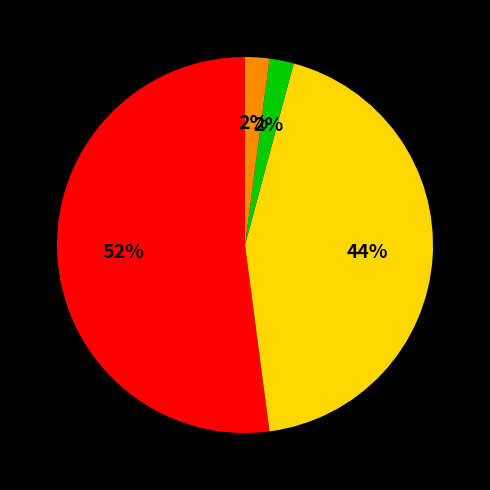

To the nearest percent, what is the average slice percentage?

25%